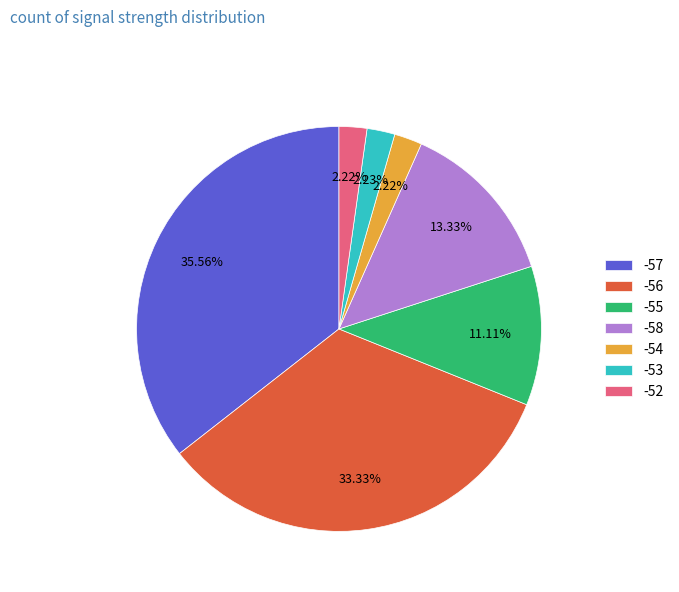

Between -58 and -54, which is larger?

-58